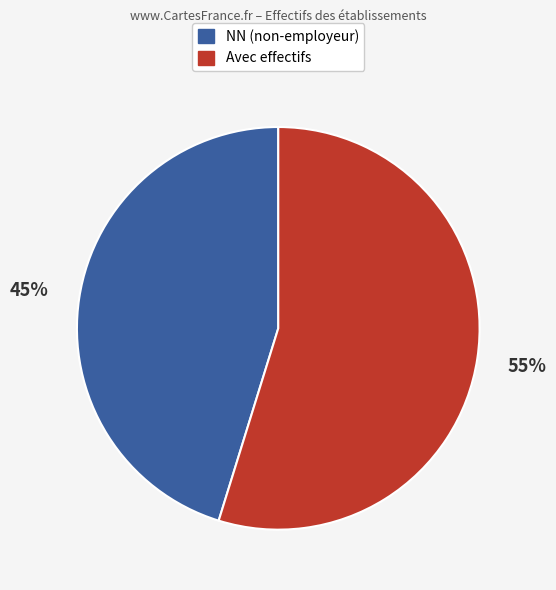

To the nearest percent, what is the average slice percentage?

50%